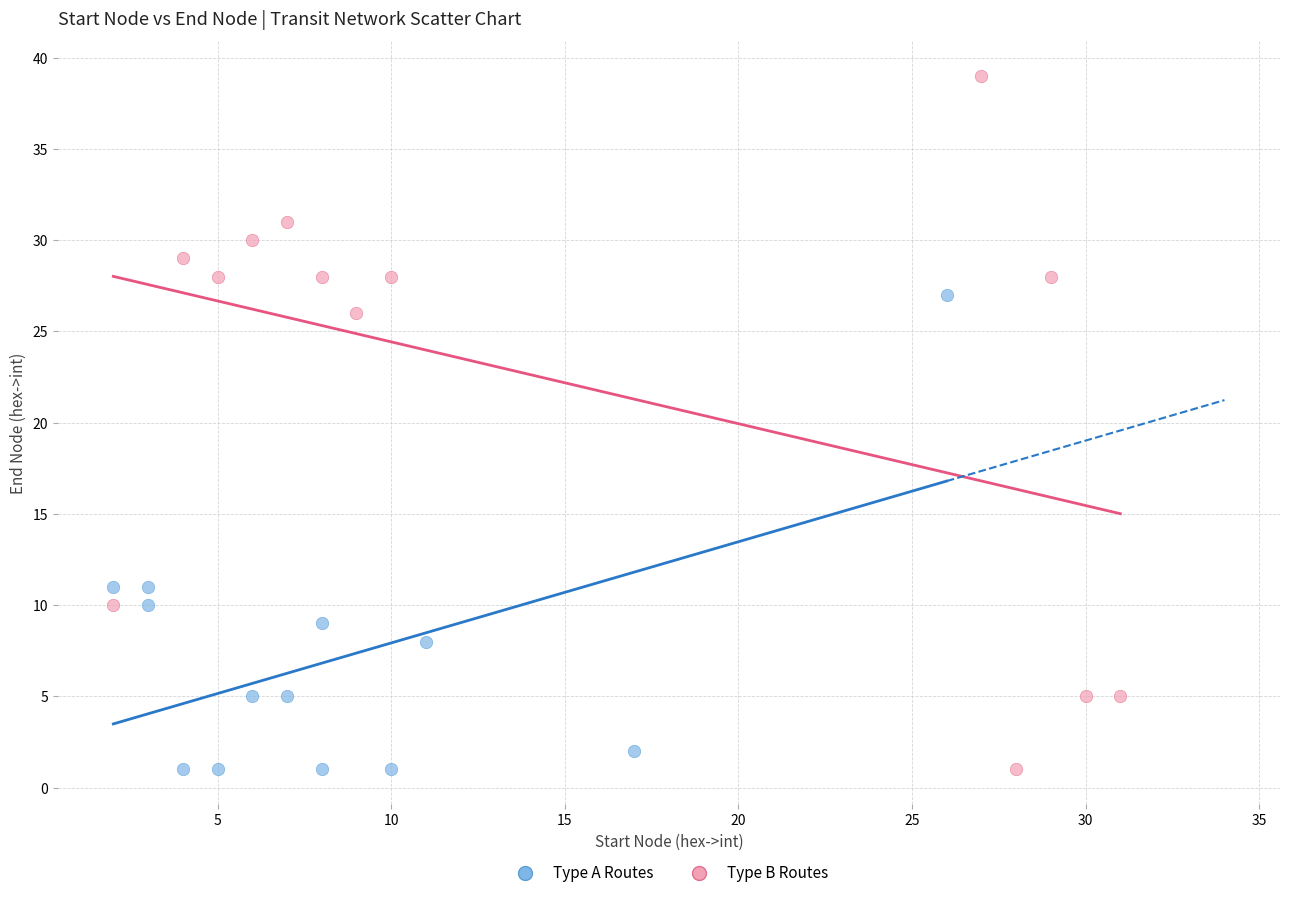

Which series reaches the maximum Y coordinate?

Type B Routes